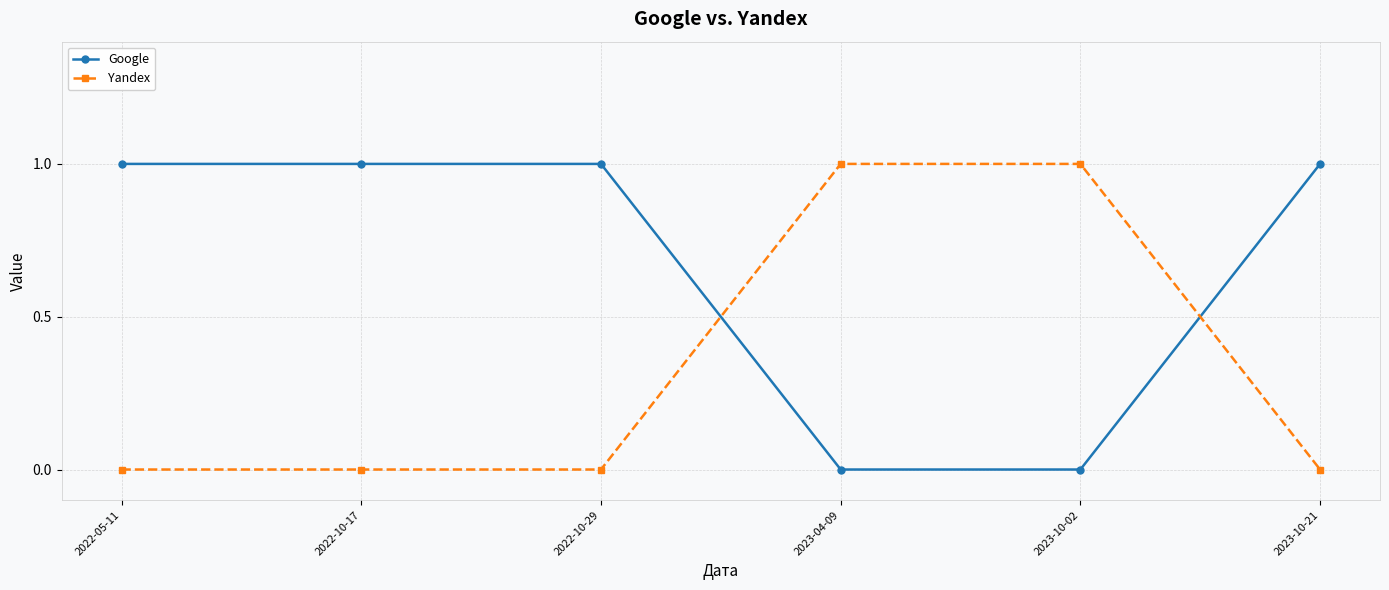

Read the Google value at 2022-10-29.

1